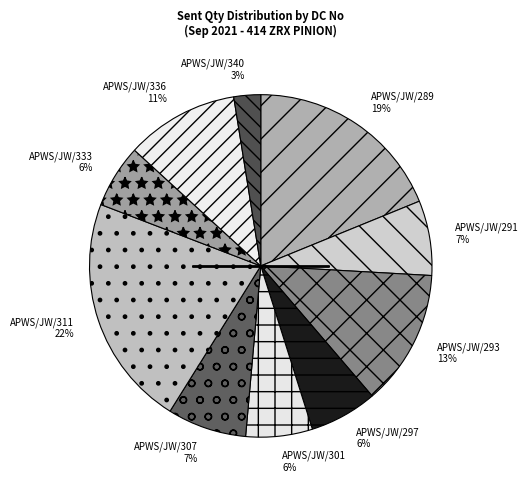

To the nearest percent, what percentage of the pie is APWS/JW/336?

11%